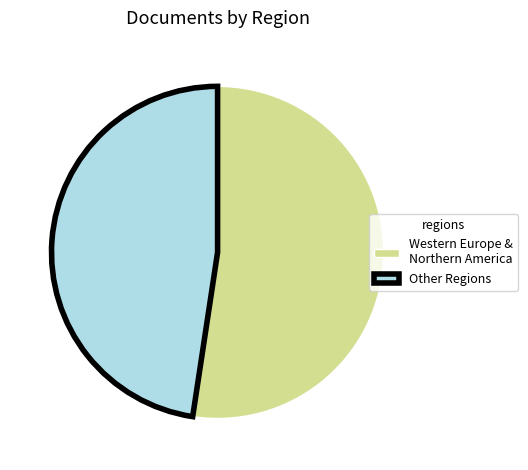

Combined, do Other Regions and Western Europe & Northern America account for over 50%?

Yes